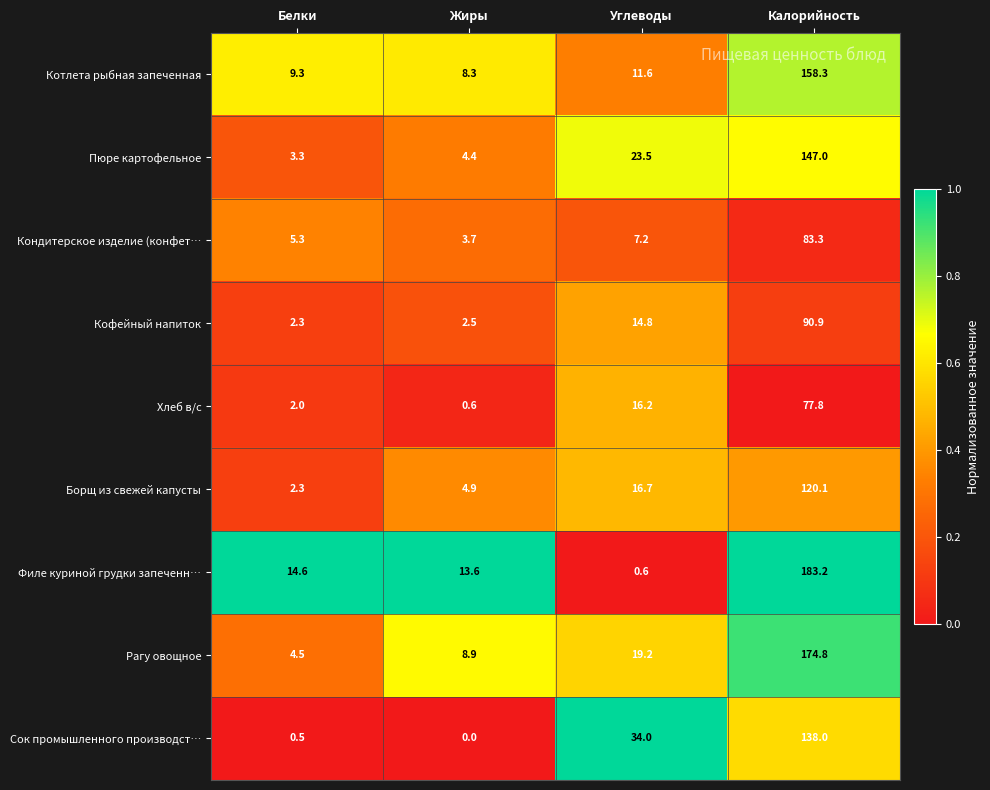

Which category has the lowest value in the Борщ из свежей капусты series?

Белки